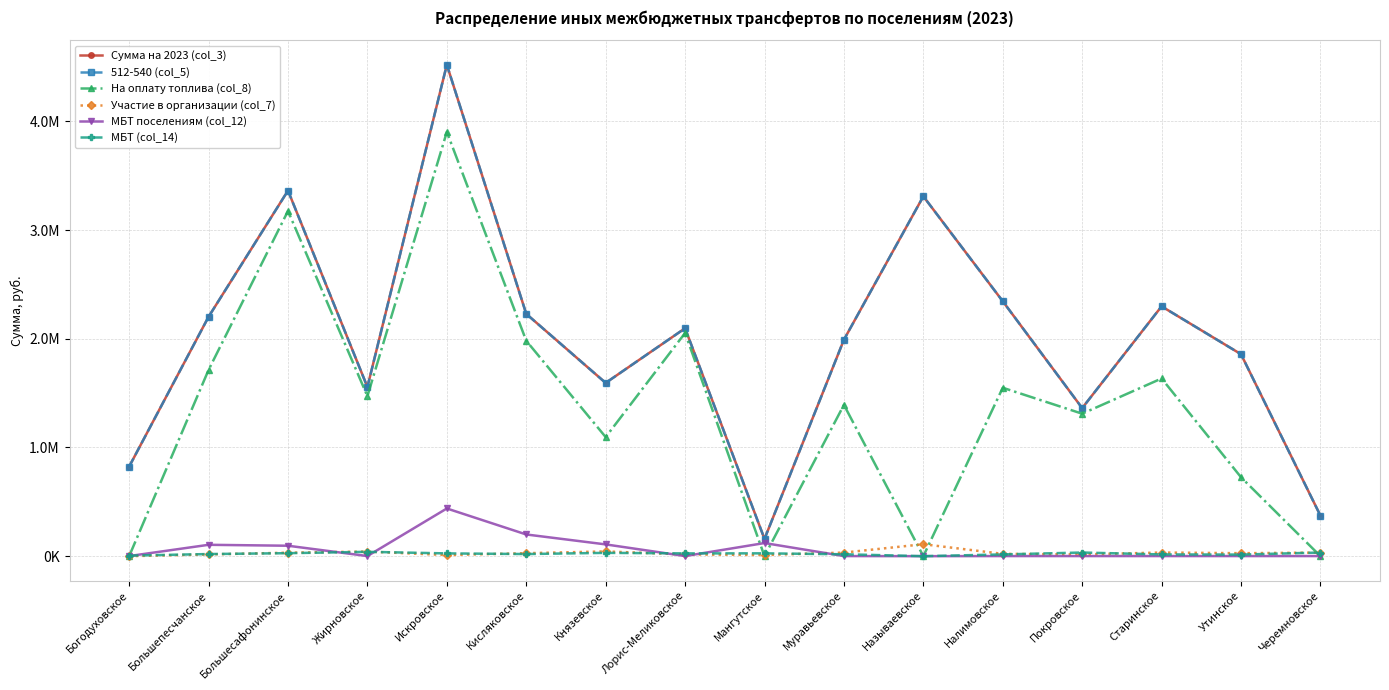

Is this an area chart (filled region under the line)?

No